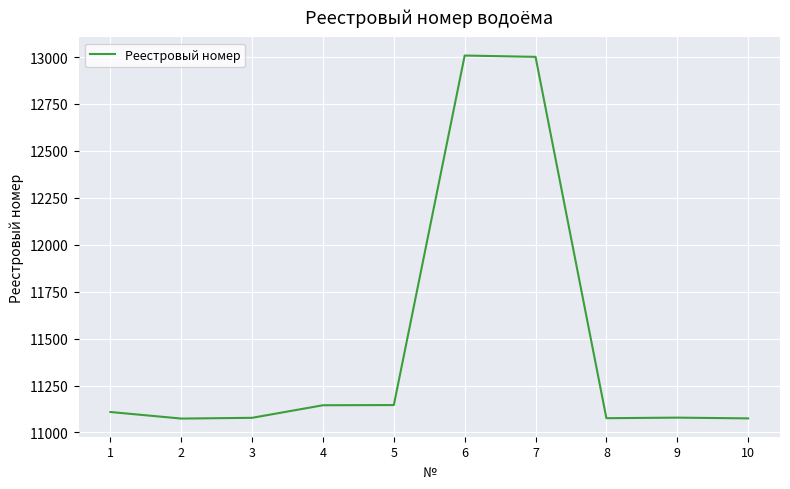

What is the smallest value displayed?

11074